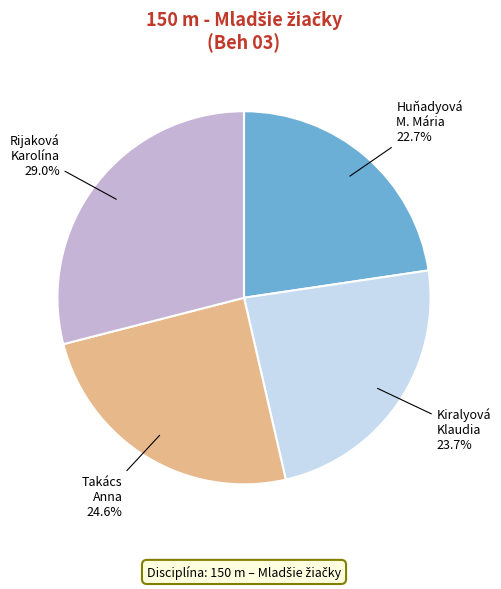

Does any single category account for the majority?

No